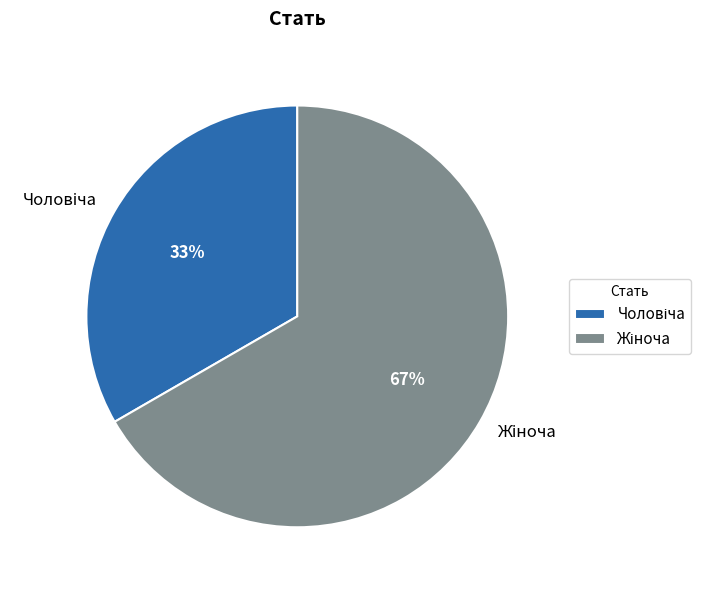

How many slices are in this pie chart?

2